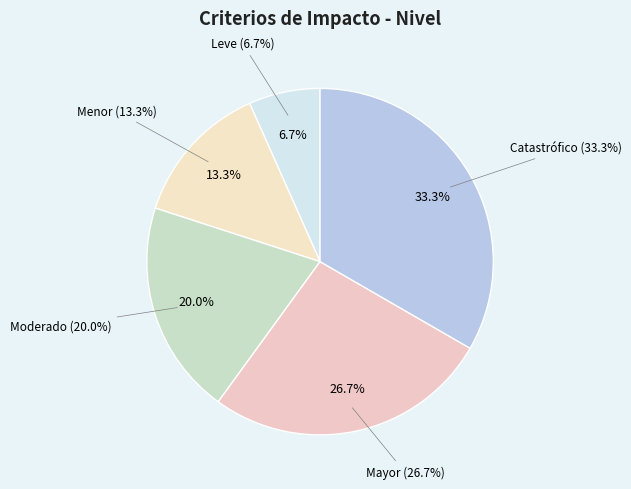

Does Mayor account for over 50% of the chart?

No